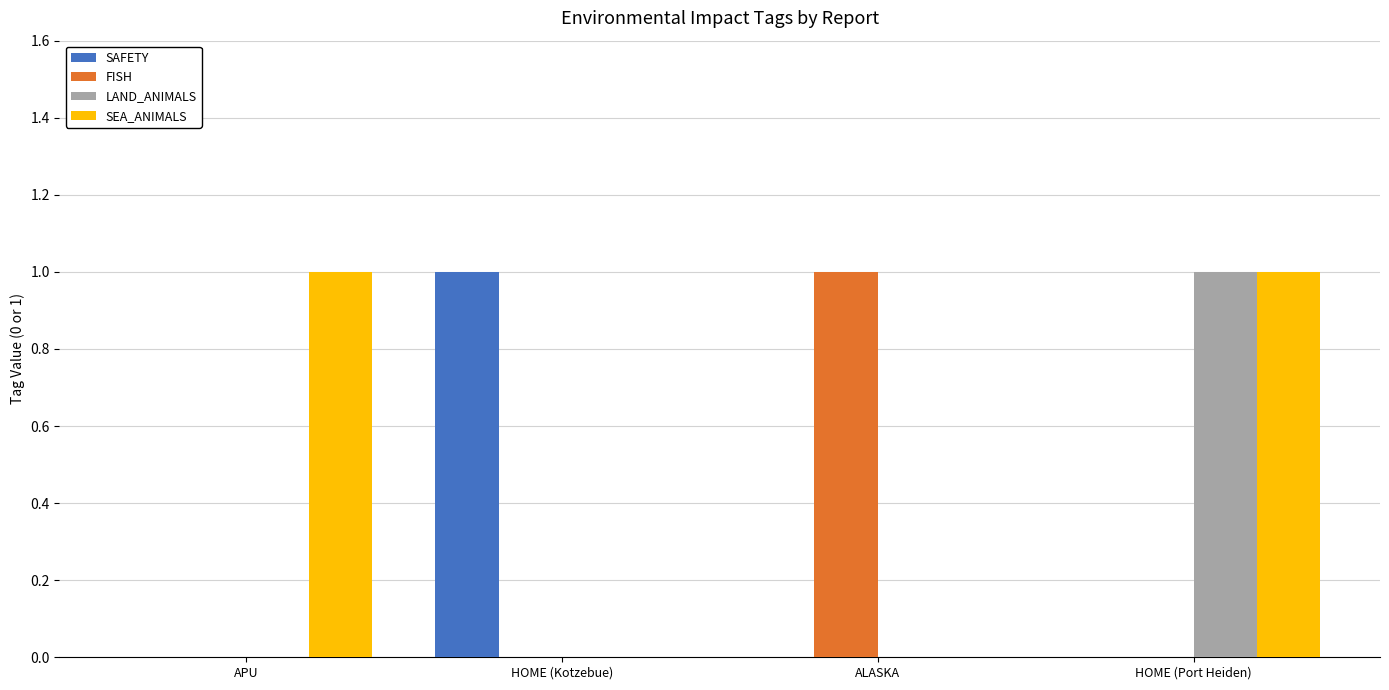

Reading left to right, list all the values displayed in this chart.

SAFETY: APU=0	HOME (Kotzebue)=1	ALASKA=0	HOME (Port Heiden)=0
FISH: APU=0	HOME (Kotzebue)=0	ALASKA=1	HOME (Port Heiden)=0
LAND_ANIMALS: APU=0	HOME (Kotzebue)=0	ALASKA=0	HOME (Port Heiden)=1
SEA_ANIMALS: APU=1	HOME (Kotzebue)=0	ALASKA=0	HOME (Port Heiden)=1